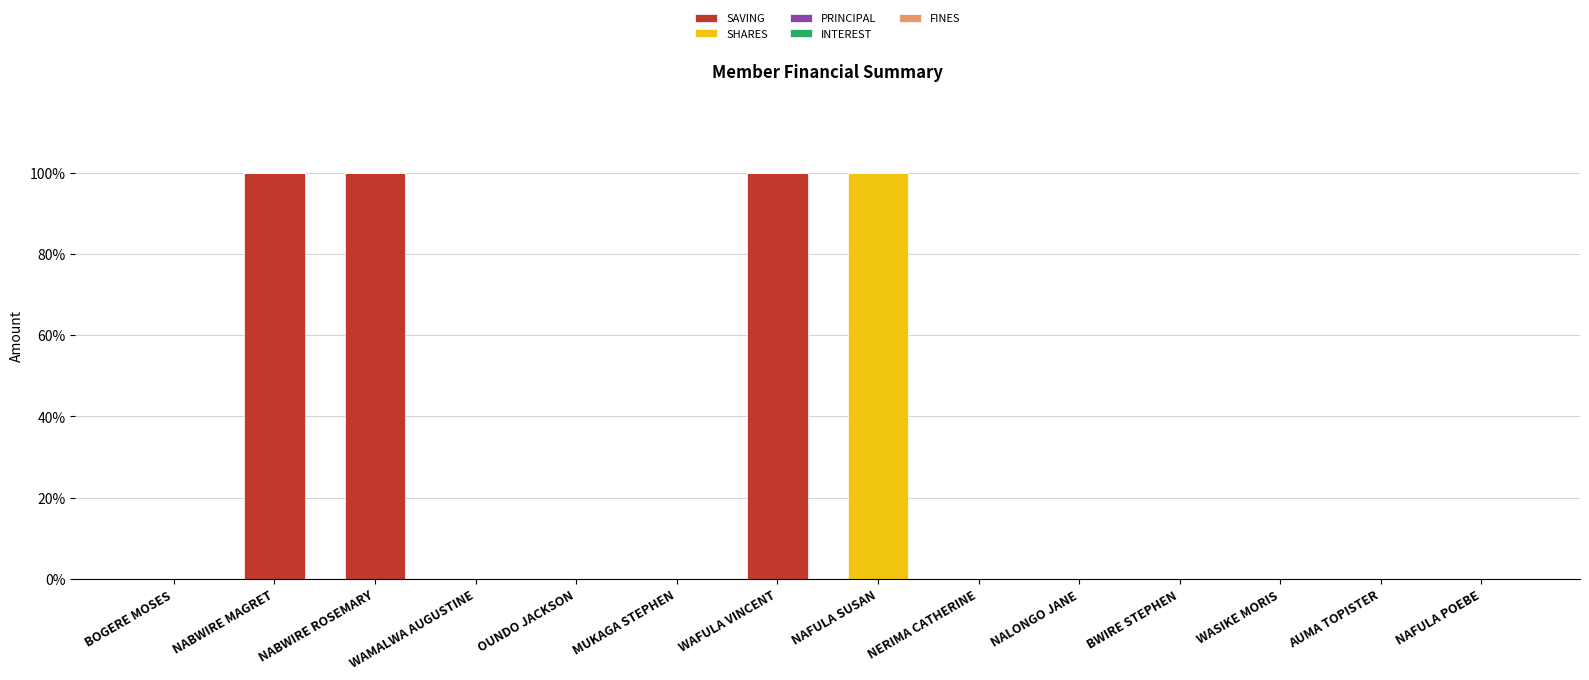

The value of SAVING at NAFULA POEBE is 55.6. True or false?

False